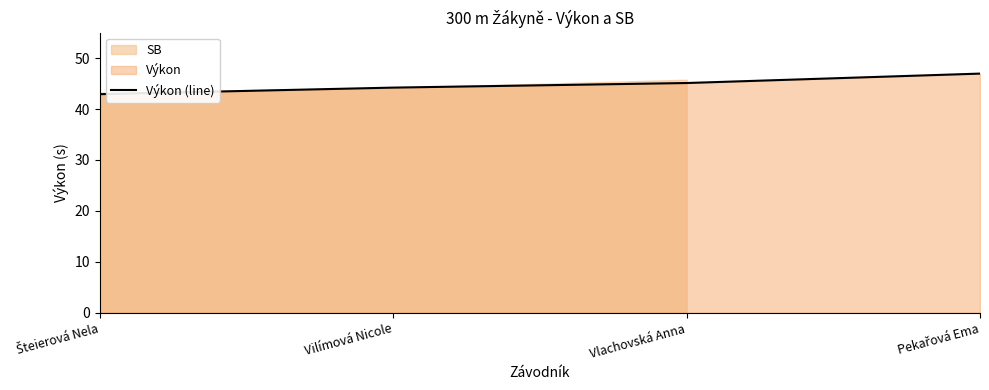

Where does the data first go above 45?

Vlachovská Anna